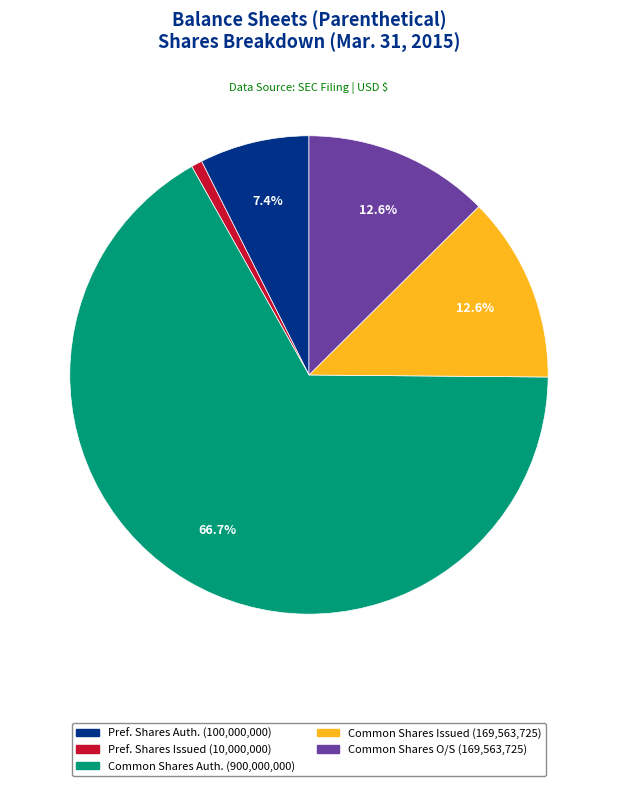

Is there any slice that represents more than half of the pie?

Yes